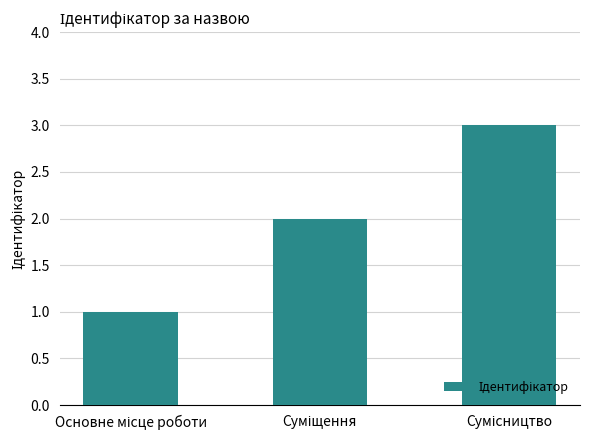

What is the sum of all values?

6